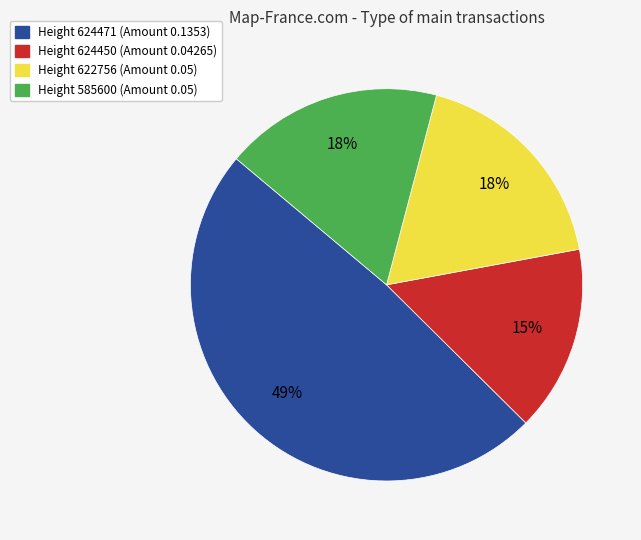

To the nearest percent, what is the average slice percentage?

25%